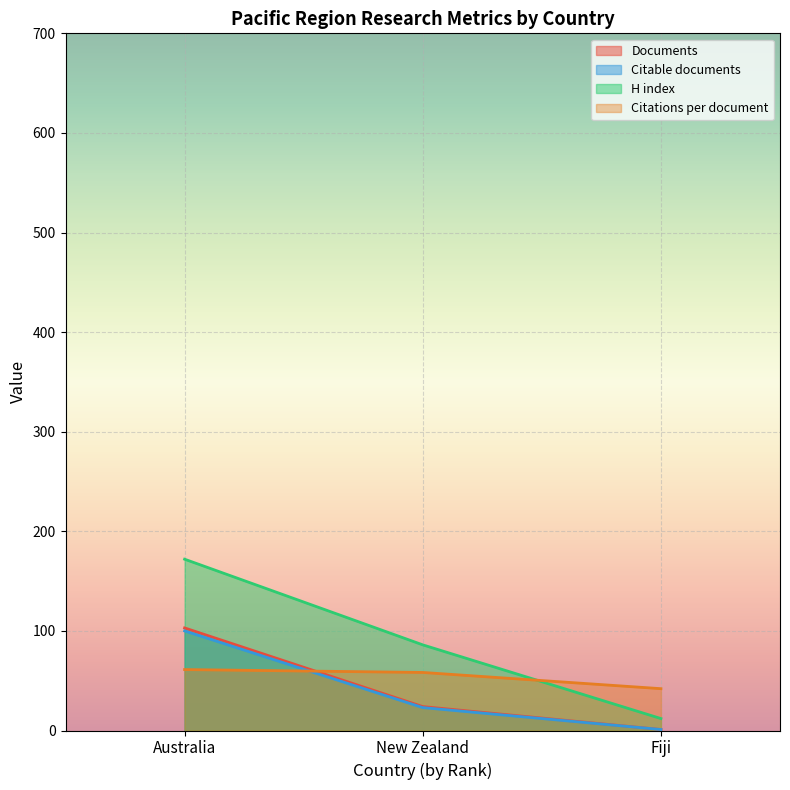

What is the label of the 2nd point from the left?

New Zealand